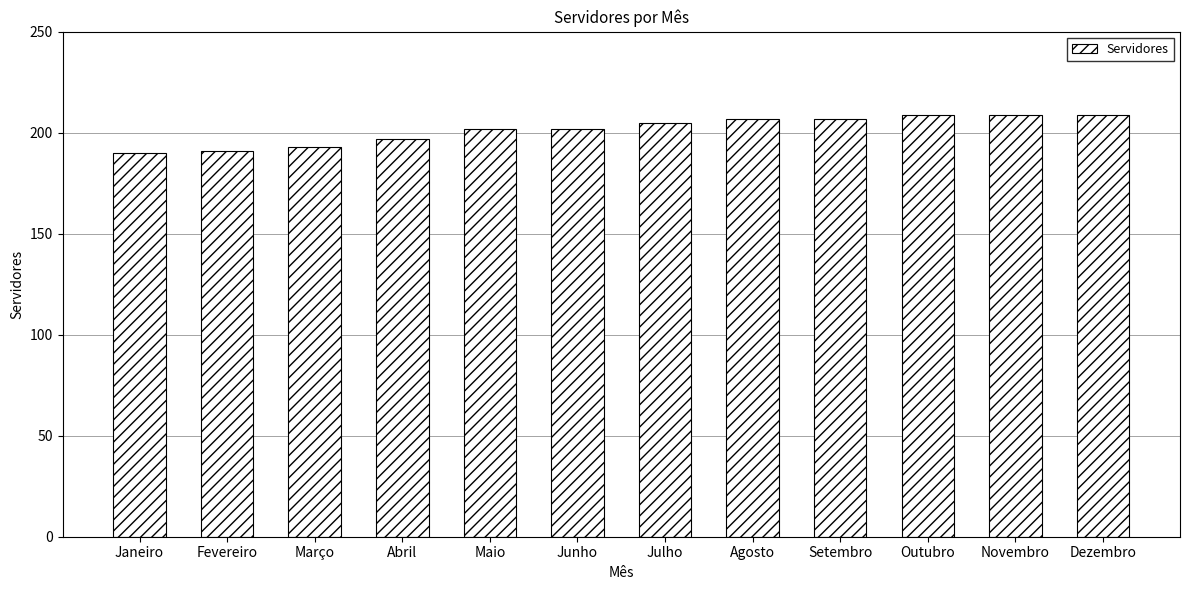

Read the value at Setembro.

207